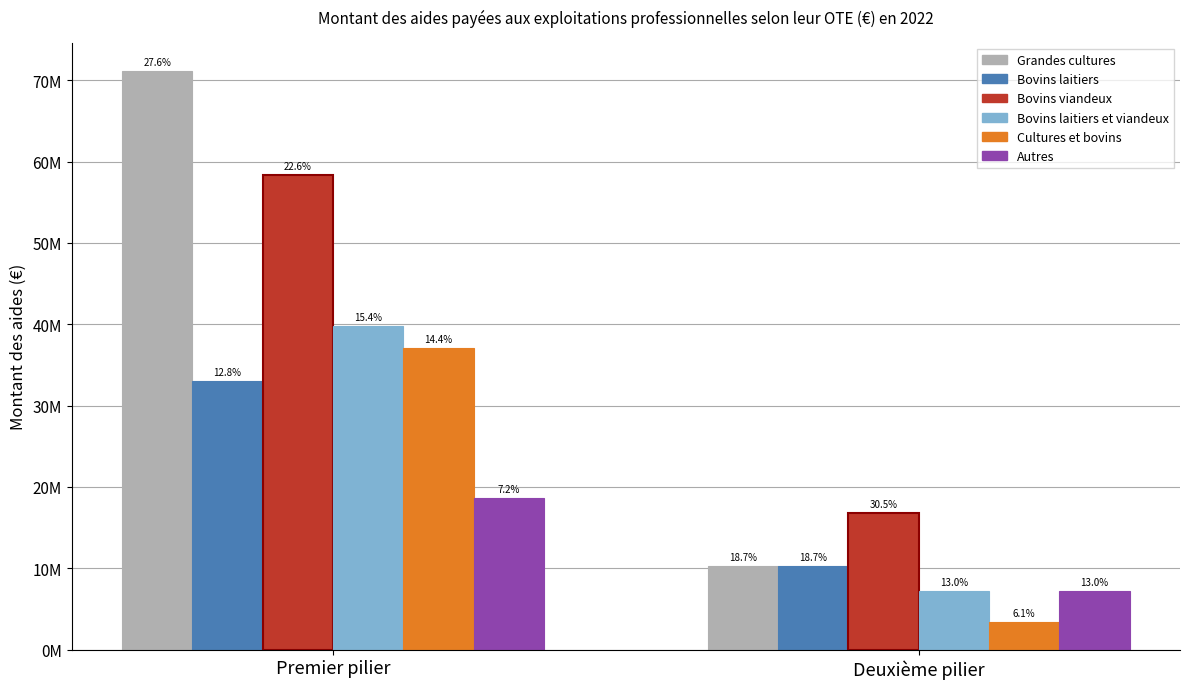

What are all the series names shown in the legend?

Grandes cultures, Bovins laitiers, Bovins viandeux, Bovins laitiers et viandeux, Cultures et bovins, Autres